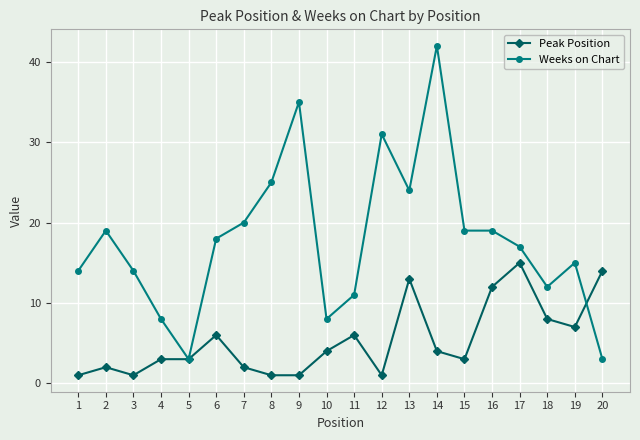

Rank the series at 12 from highest to lowest value.

Weeks on Chart, Peak Position